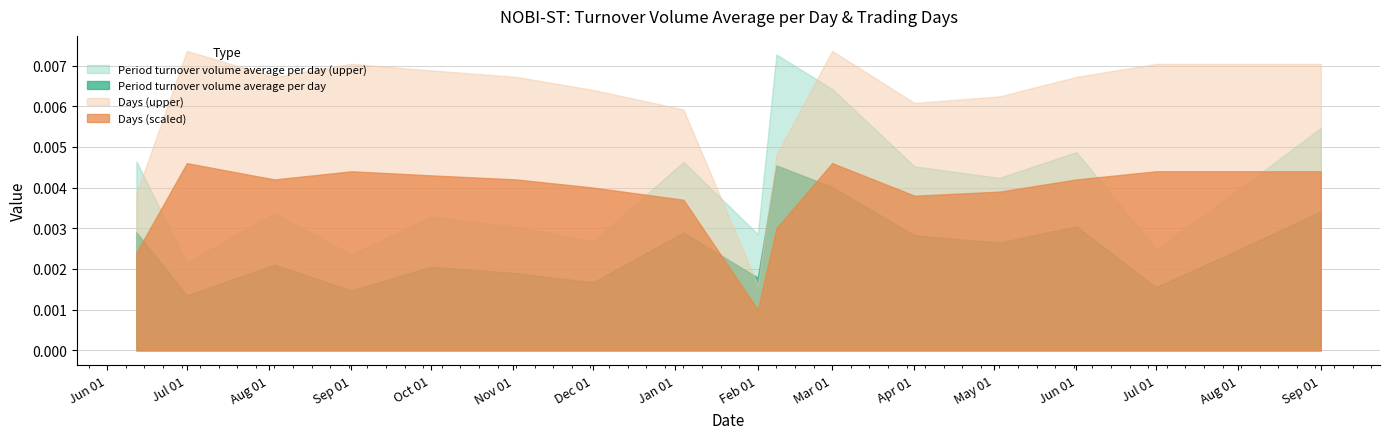

Is it true that Days equals 12.0 at 2009-06-12?

True